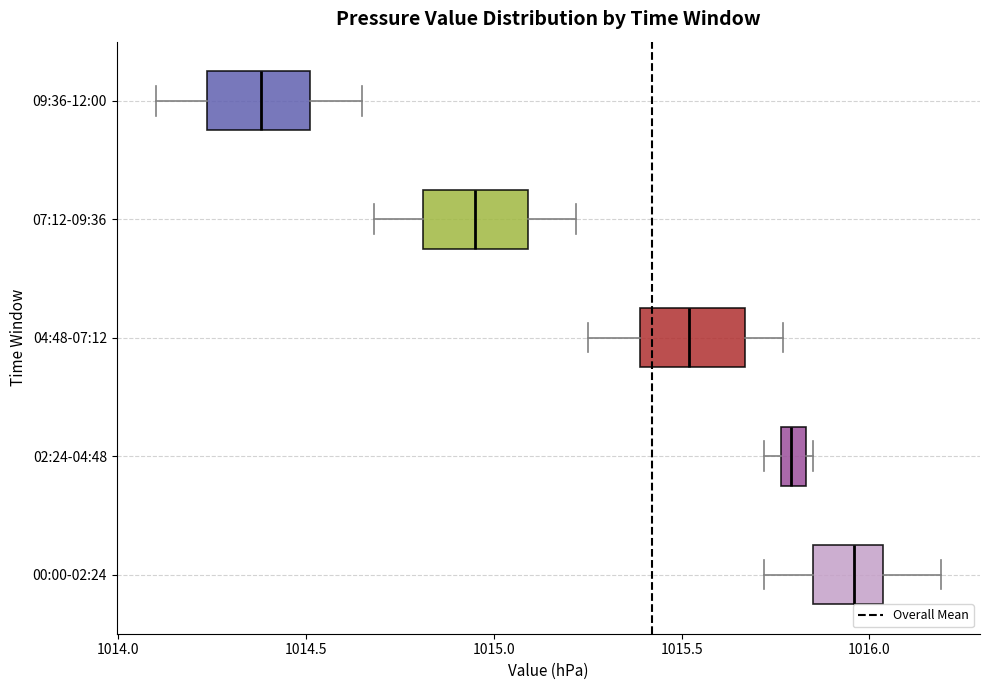

Where does the right whisker of the box for 09:36-12:00 end on the x-axis? The values are not printed on the chart, so give them approximately, as read against the axis.

1014.65